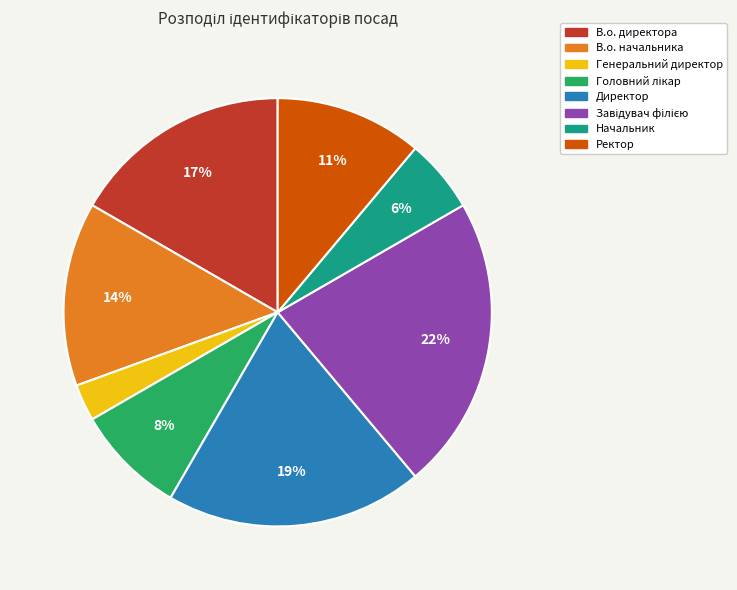

How many slices are in this pie chart?

8